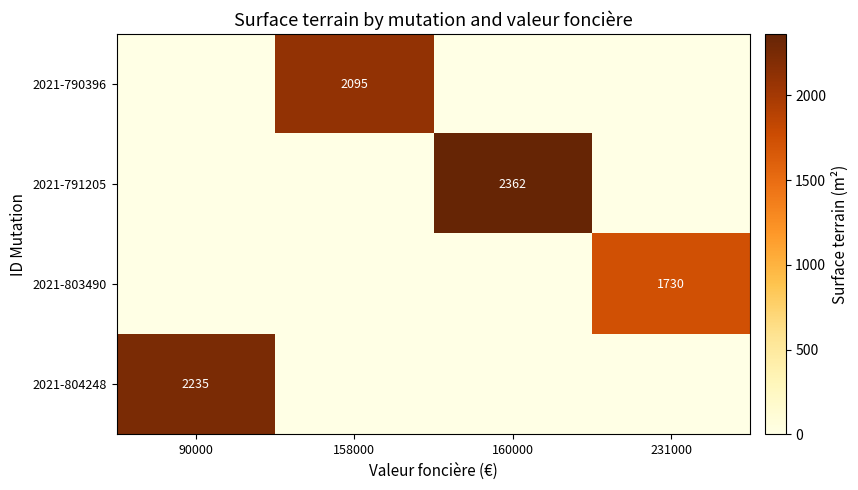

The value of 2021-803490 at 231000 is 2687. True or false?

False